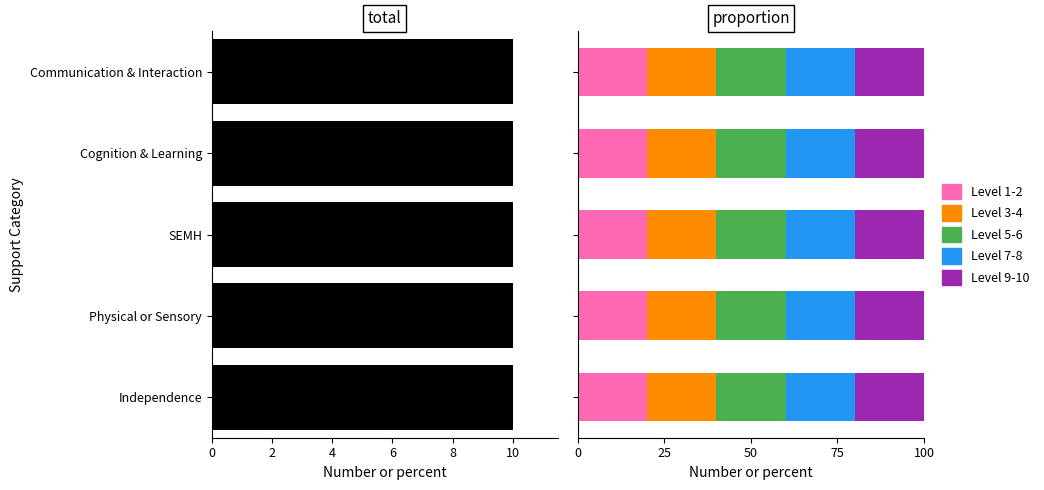

List the series in order of their peak value, highest first.

total, Level 1-2, Level 3-4, Level 5-6, Level 7-8, Level 9-10